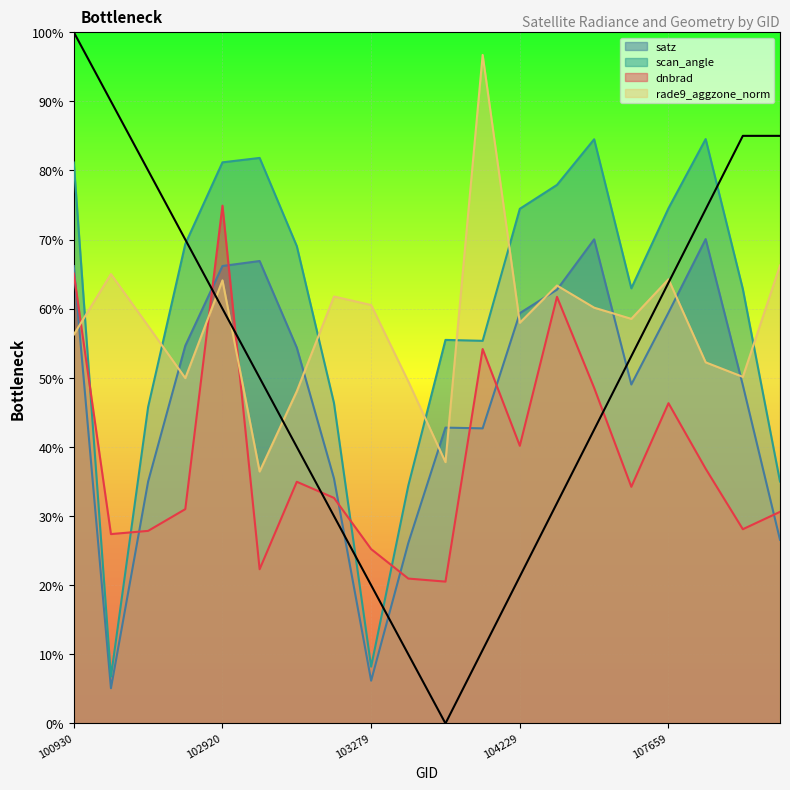

Rank the series at 107659 from highest to lowest value.

scan_angle, rade9_aggzone_norm, satz, dnbrad